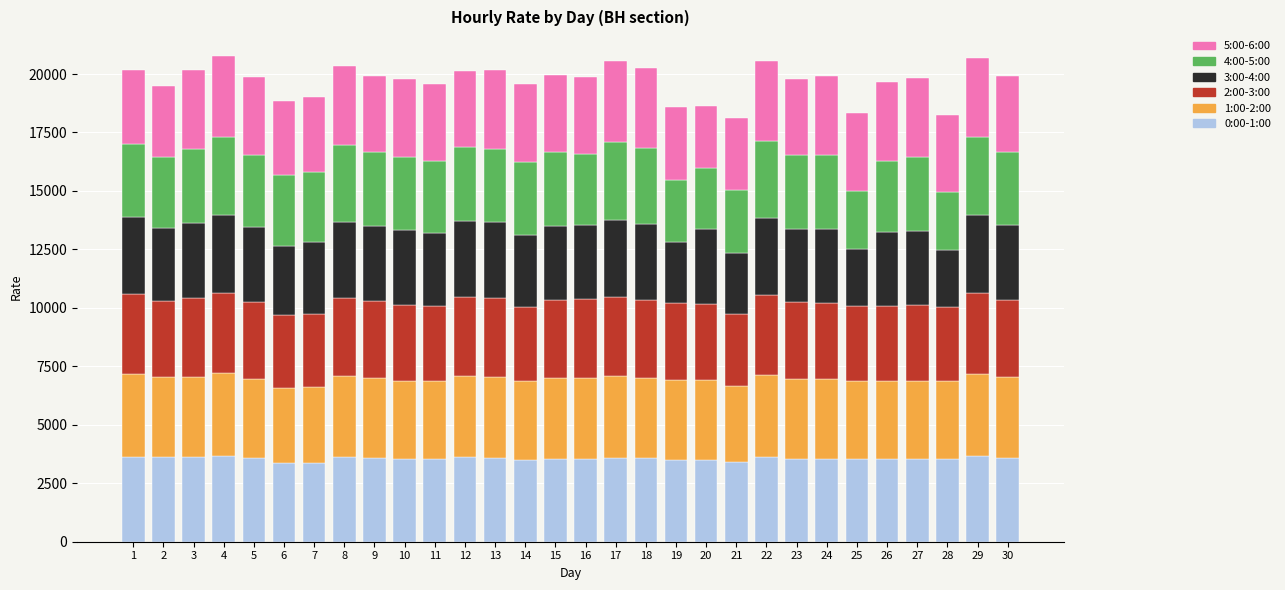

How many distinct data groups are displayed?

6